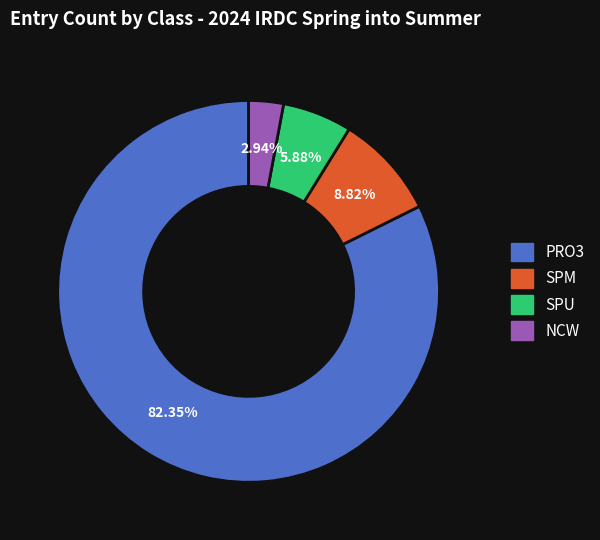

Which has a higher value, SPM or NCW?

SPM